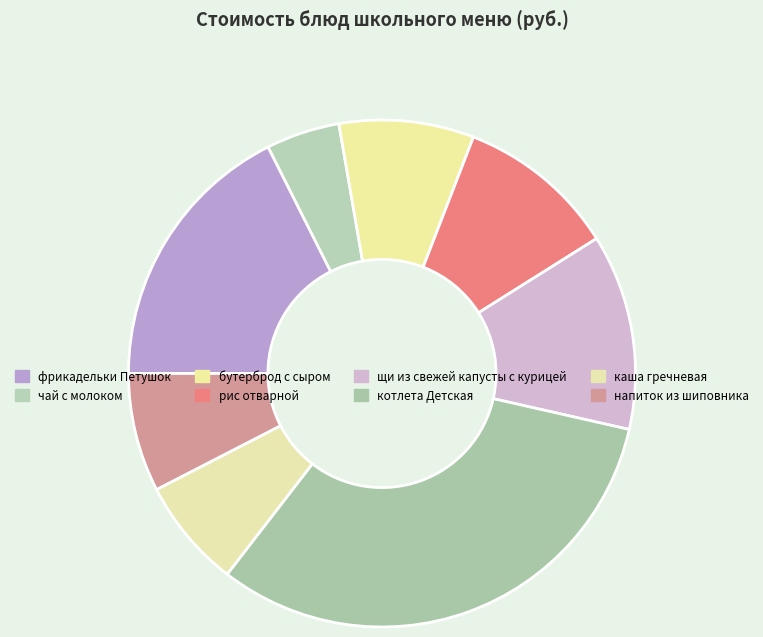

To the nearest percent, what is the difference between the largest and smallest slice percentages?

27%